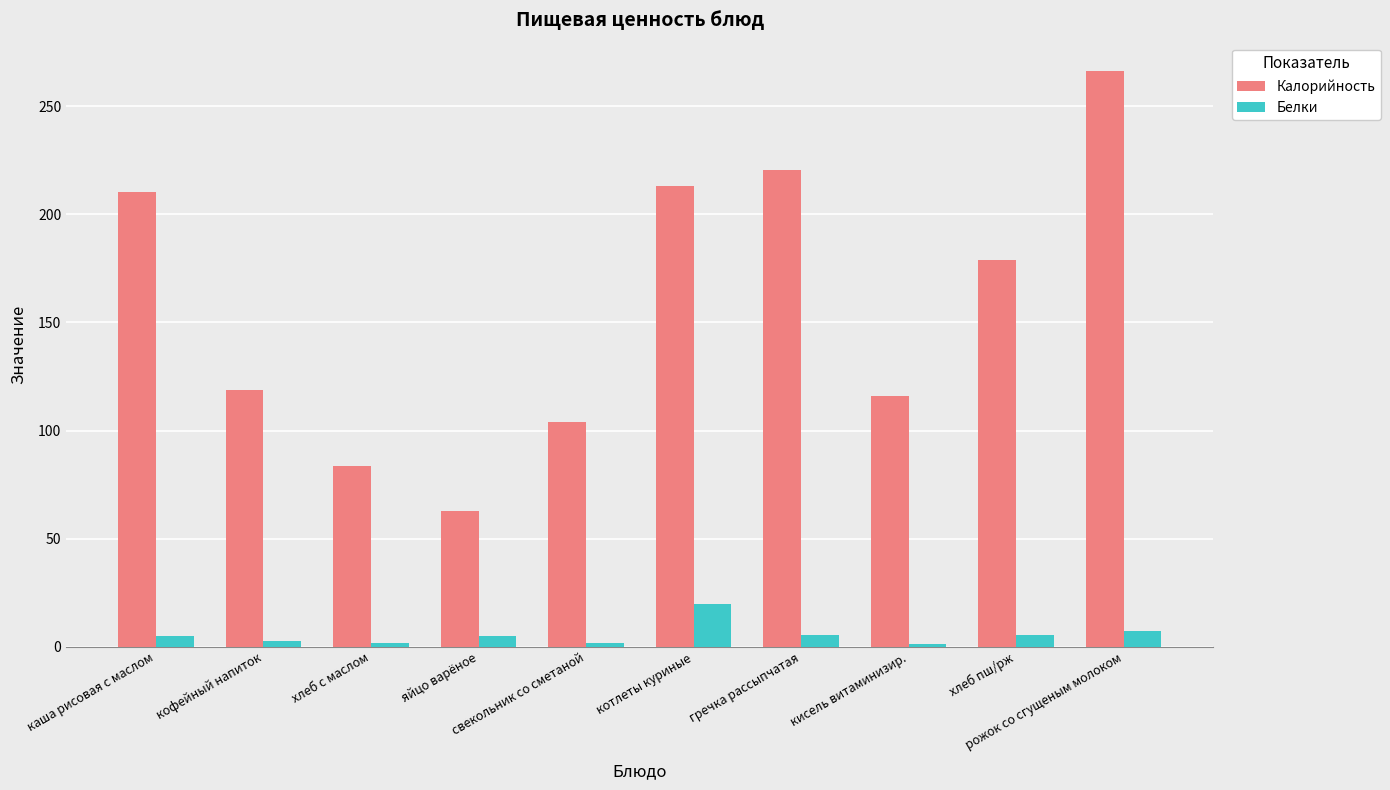

At which label does Калорийность first exceed 179?

каша рисовая с маслом